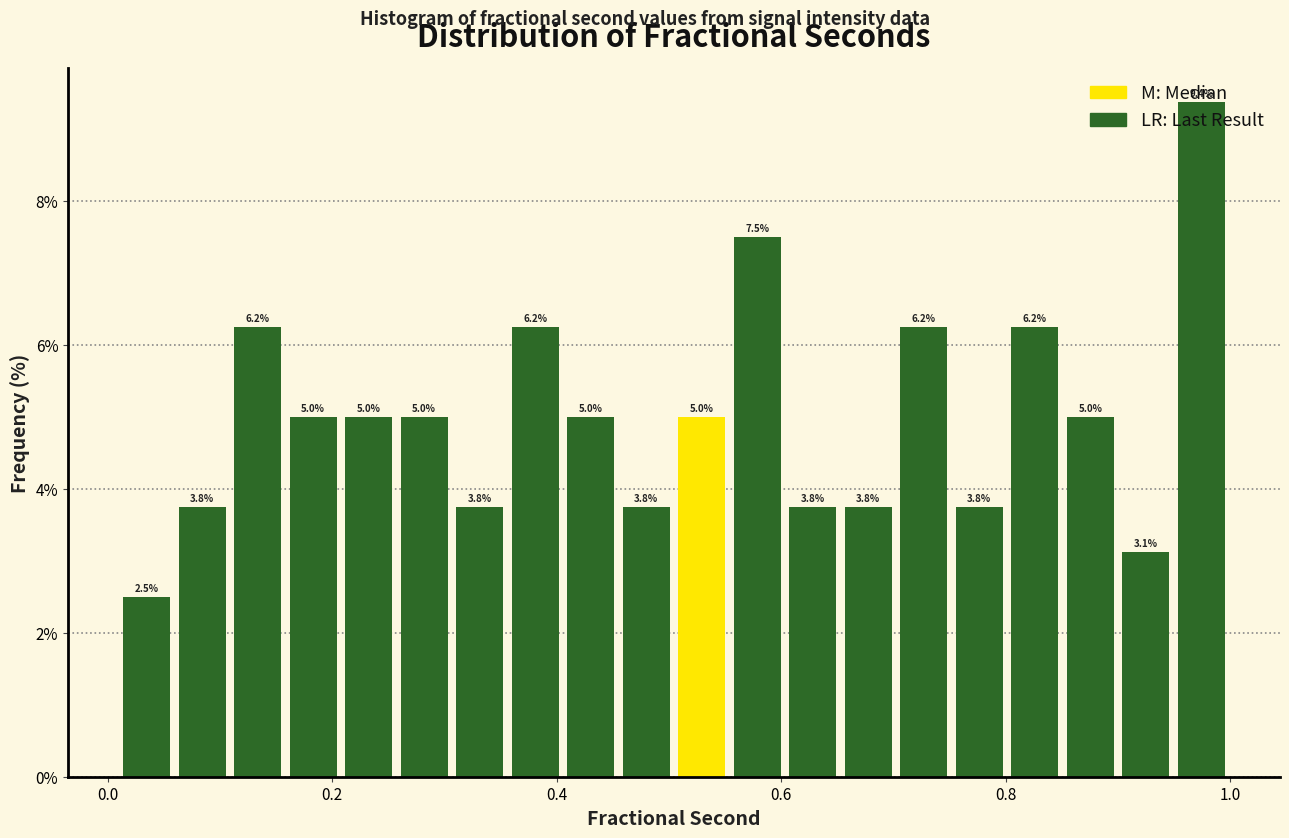

Around what value on the x-axis is the tallest bar? Give the approximate position of its centre, as read against the axis.

0.98